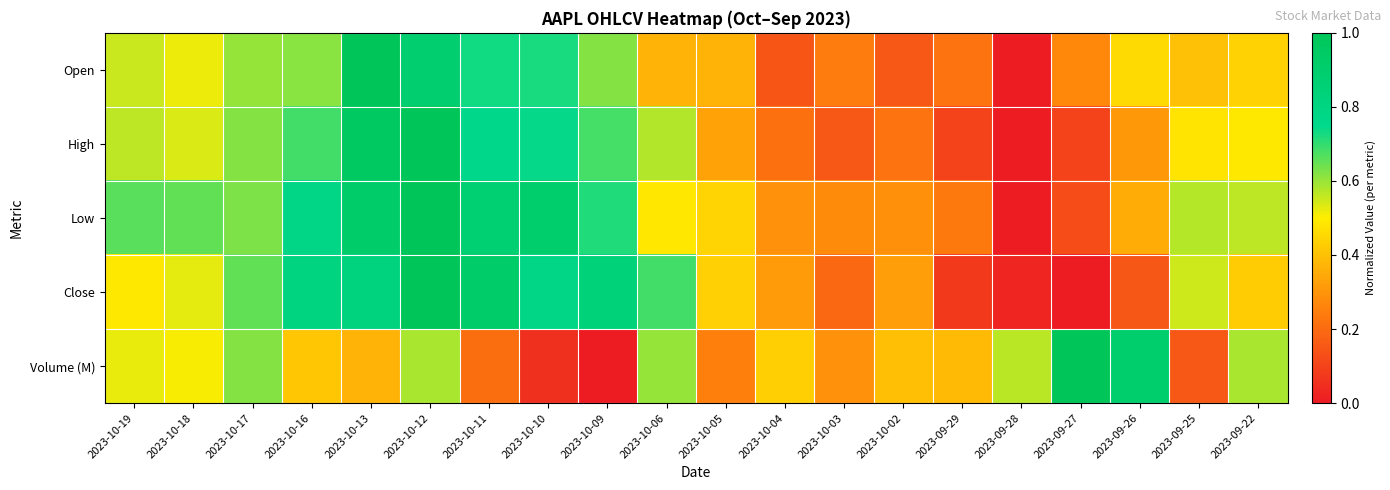

Reading right to left, list all the values displayed in this chart.

Open: 2023-09-22=0.4	2023-09-25=0.4	2023-09-26=0.5	2023-09-27=0.3	2023-09-28=0.0	2023-09-29=0.2	2023-10-02=0.2	2023-10-03=0.2	2023-10-04=0.1	2023-10-05=0.4	2023-10-06=0.4	2023-10-09=0.6	2023-10-10=0.7	2023-10-11=0.7	2023-10-12=0.9	2023-10-13=1.0	2023-10-16=0.6	2023-10-17=0.6	2023-10-18=0.5	2023-10-19=0.6
High: 2023-09-22=0.5	2023-09-25=0.5	2023-09-26=0.3	2023-09-27=0.1	2023-09-28=0.0	2023-09-29=0.1	2023-10-02=0.2	2023-10-03=0.2	2023-10-04=0.2	2023-10-05=0.3	2023-10-06=0.6	2023-10-09=0.7	2023-10-10=0.7	2023-10-11=0.8	2023-10-12=1.0	2023-10-13=1.0	2023-10-16=0.7	2023-10-17=0.6	2023-10-18=0.5	2023-10-19=0.6
Low: 2023-09-22=0.6	2023-09-25=0.6	2023-09-26=0.4	2023-09-27=0.1	2023-09-28=0.0	2023-09-29=0.2	2023-10-02=0.3	2023-10-03=0.3	2023-10-04=0.3	2023-10-05=0.4	2023-10-06=0.5	2023-10-09=0.7	2023-10-10=0.9	2023-10-11=0.9	2023-10-12=1.0	2023-10-13=0.9	2023-10-16=0.8	2023-10-17=0.6	2023-10-18=0.7	2023-10-19=0.7
Close: 2023-09-22=0.4	2023-09-25=0.5	2023-09-26=0.1	2023-09-27=0.0	2023-09-28=0.0	2023-09-29=0.1	2023-10-02=0.3	2023-10-03=0.2	2023-10-04=0.3	2023-10-05=0.4	2023-10-06=0.7	2023-10-09=0.8	2023-10-10=0.8	2023-10-11=0.9	2023-10-12=1.0	2023-10-13=0.8	2023-10-16=0.8	2023-10-17=0.7	2023-10-18=0.5	2023-10-19=0.5
Volume (M): 2023-09-22=0.6	2023-09-25=0.2	2023-09-26=0.9	2023-09-27=1.0	2023-09-28=0.6	2023-09-29=0.4	2023-10-02=0.4	2023-10-03=0.3	2023-10-04=0.4	2023-10-05=0.3	2023-10-06=0.6	2023-10-09=0.0	2023-10-10=0.1	2023-10-11=0.2	2023-10-12=0.6	2023-10-13=0.4	2023-10-16=0.4	2023-10-17=0.6	2023-10-18=0.5	2023-10-19=0.5